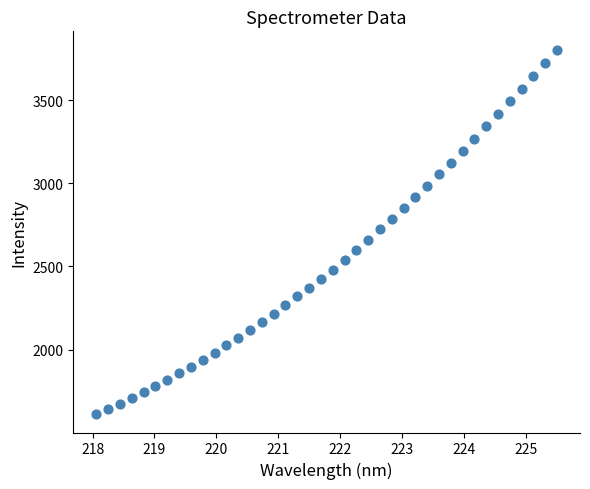

What is the range of X values (max minus min)?

7.4